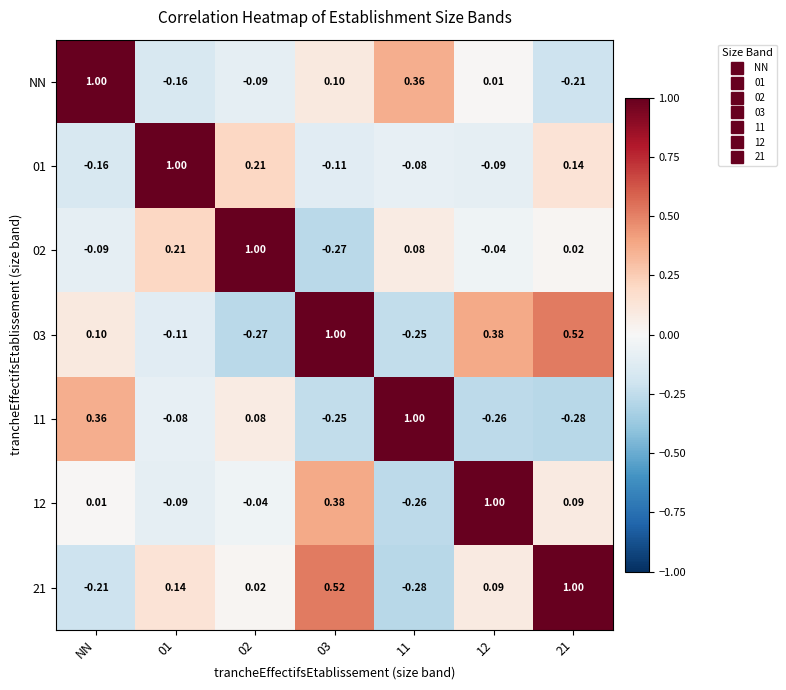

Which series has the largest total across all categories?

03